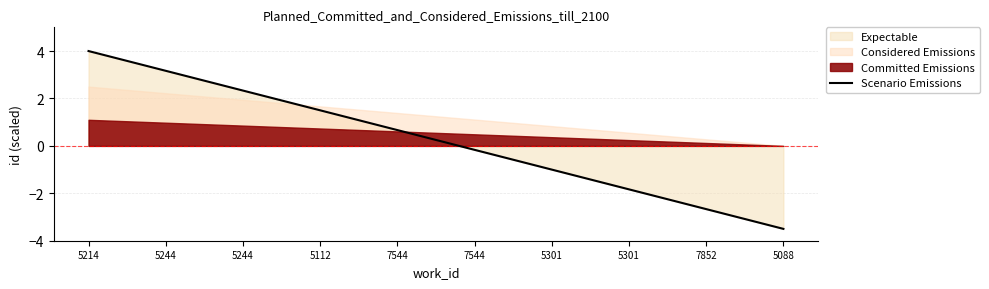

What is the difference between the maximum and minimum values?

7.5